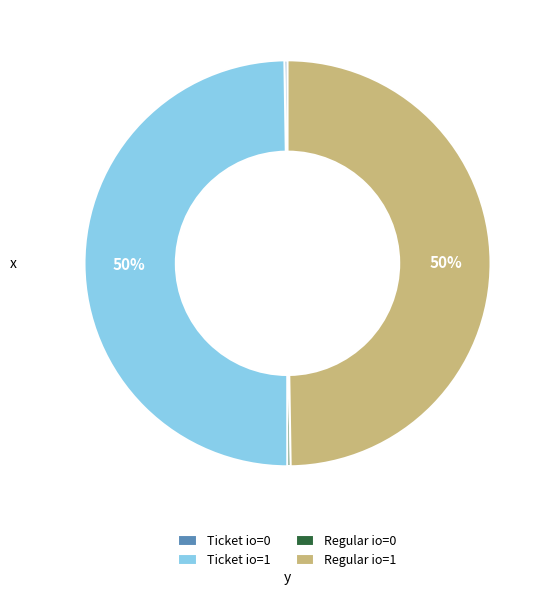

To the nearest percent, what percentage of the pie is Regular io=1?

50%